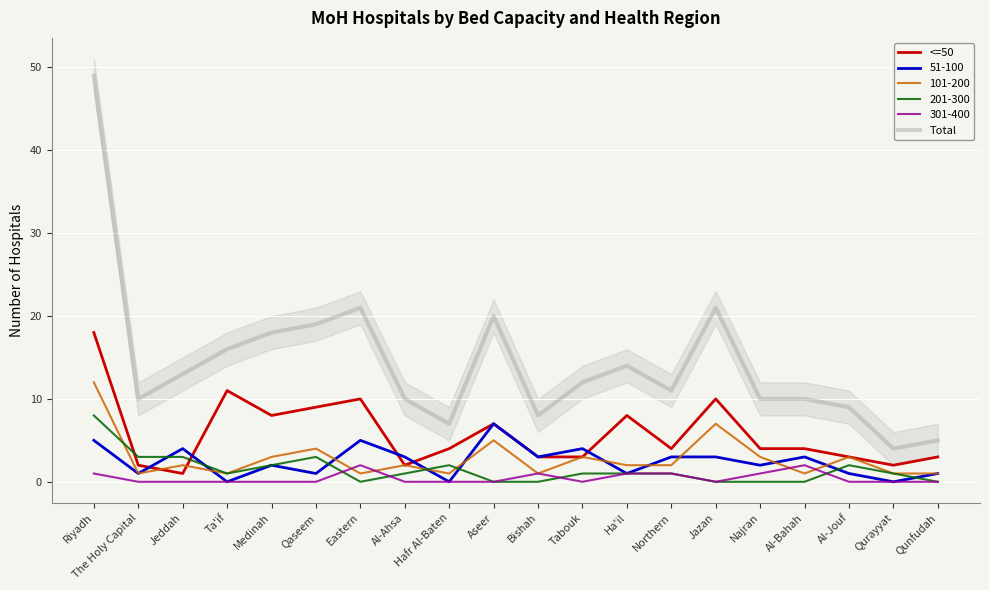

Is it true that Total equals 3 at Qunfudah?

False